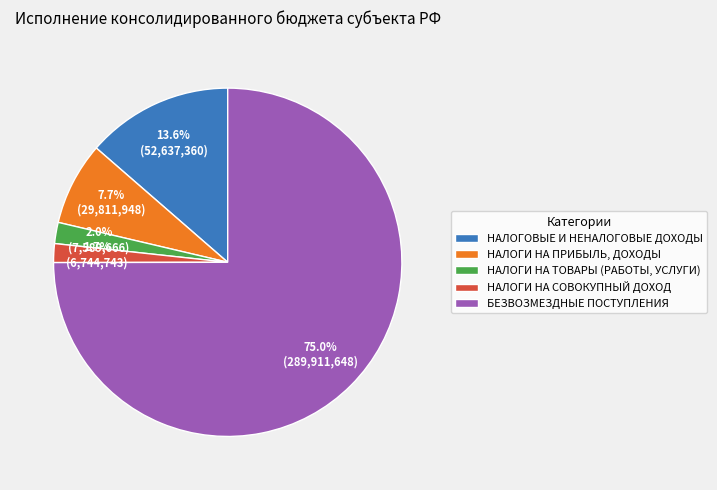

Between НАЛОГИ НА ТОВАРЫ (РАБОТЫ, УСЛУГИ) and НАЛОГИ НА ПРИБЫЛЬ, ДОХОДЫ, which is larger?

НАЛОГИ НА ПРИБЫЛЬ, ДОХОДЫ